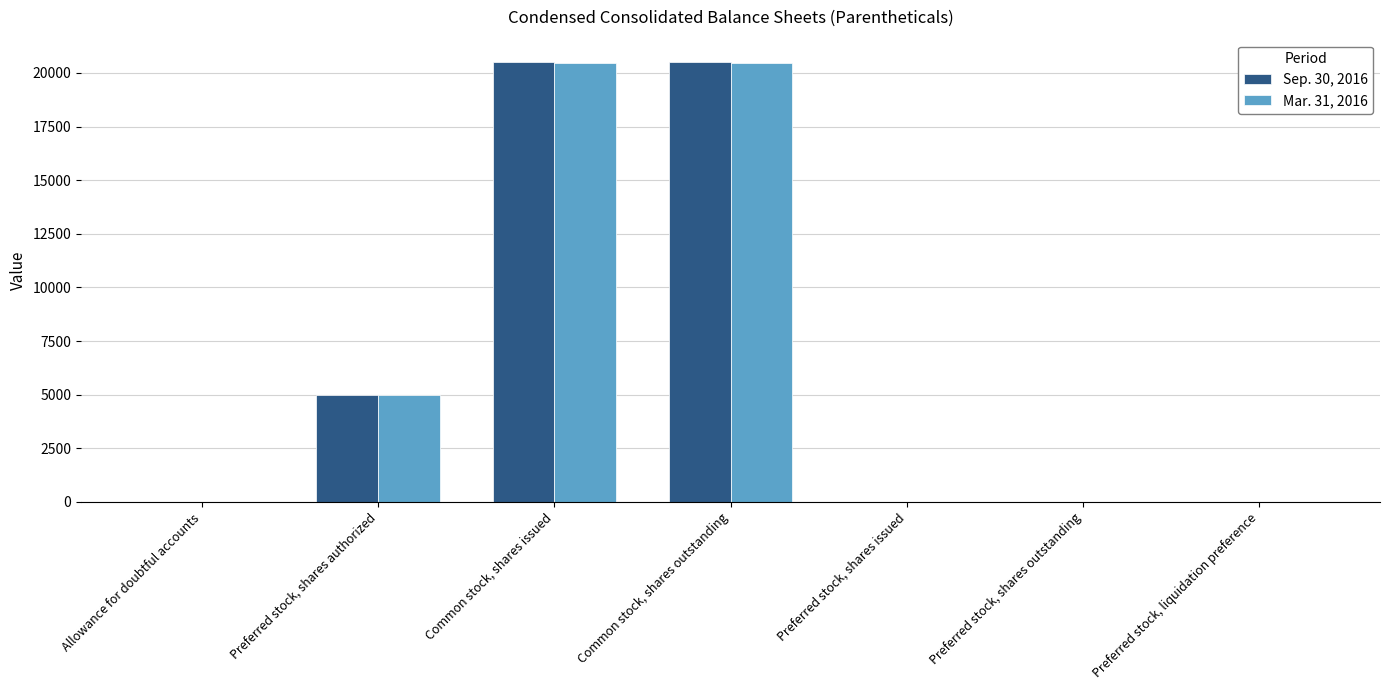

How many groups of bars are there?

7